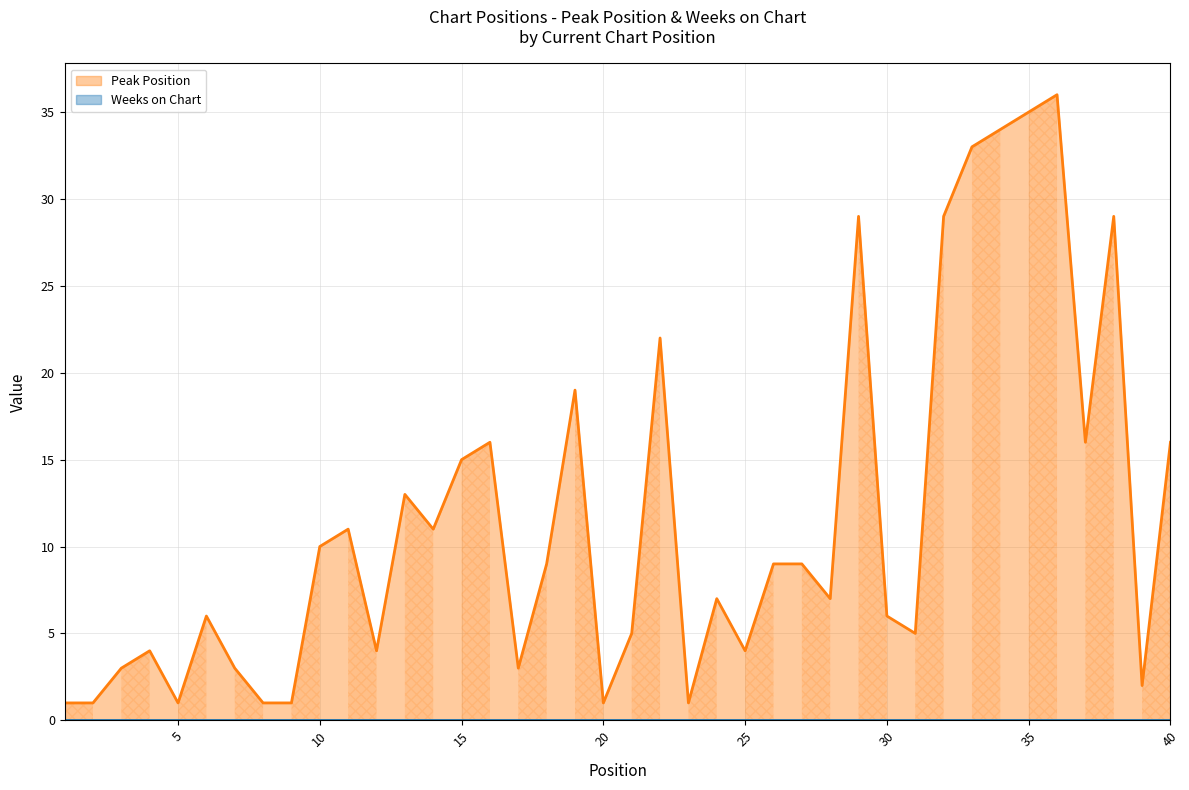

List the labels in order of value, largest first.

36, 35, 34, 33, 29, 32, 38, 22, 19, 16, 37, 40, 15, 13, 11, 14, 10, 18, 26, 27, 24, 28, 6, 30, 21, 31, 4, 12, 25, 3, 7, 17, 39, 1, 2, 5, 8, 9, 20, 23